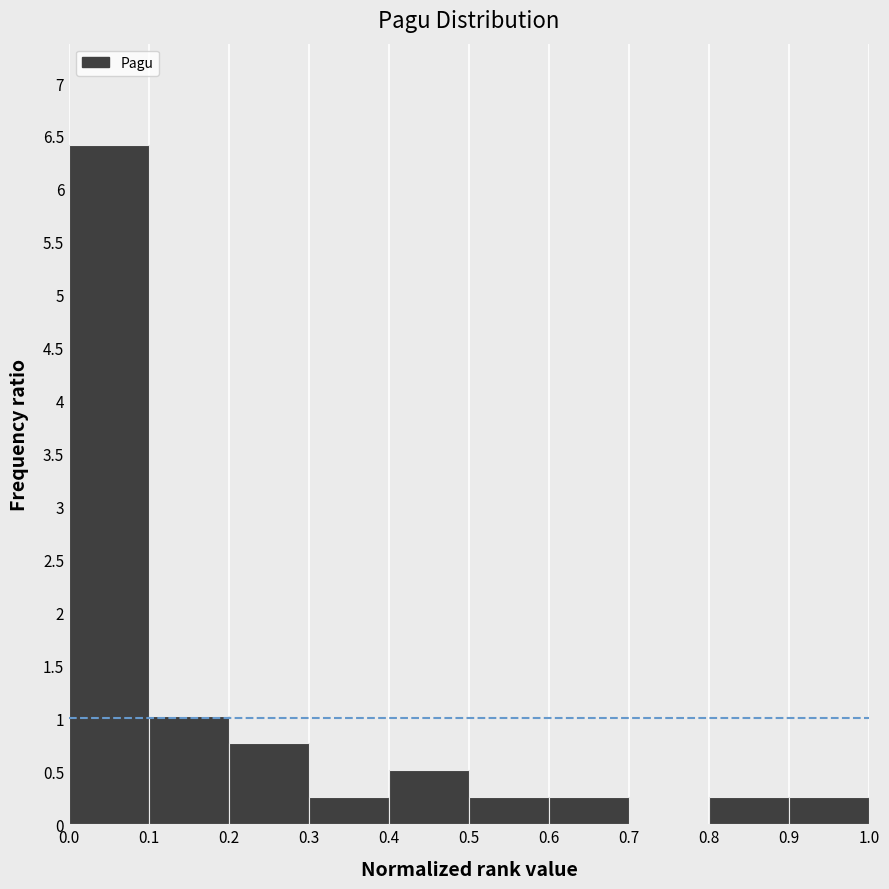

Reading left to right, list every bar in this chart as the range it spans on the x-axis followed by its height. The values are not printed on the chart, so give them approximately, as read against the axis.

0.0 to 0.1: 6.40
0.1 to 0.2: 1.05
0.2 to 0.3: 0.75
0.3 to 0.4: 0.25
0.4 to 0.5: 0.50
0.5 to 0.6: 0.25
0.6 to 0.7: 0.25
0.7 to 0.8: 0
0.8 to 0.9: 0.25
0.9 to 1.0: 0.25